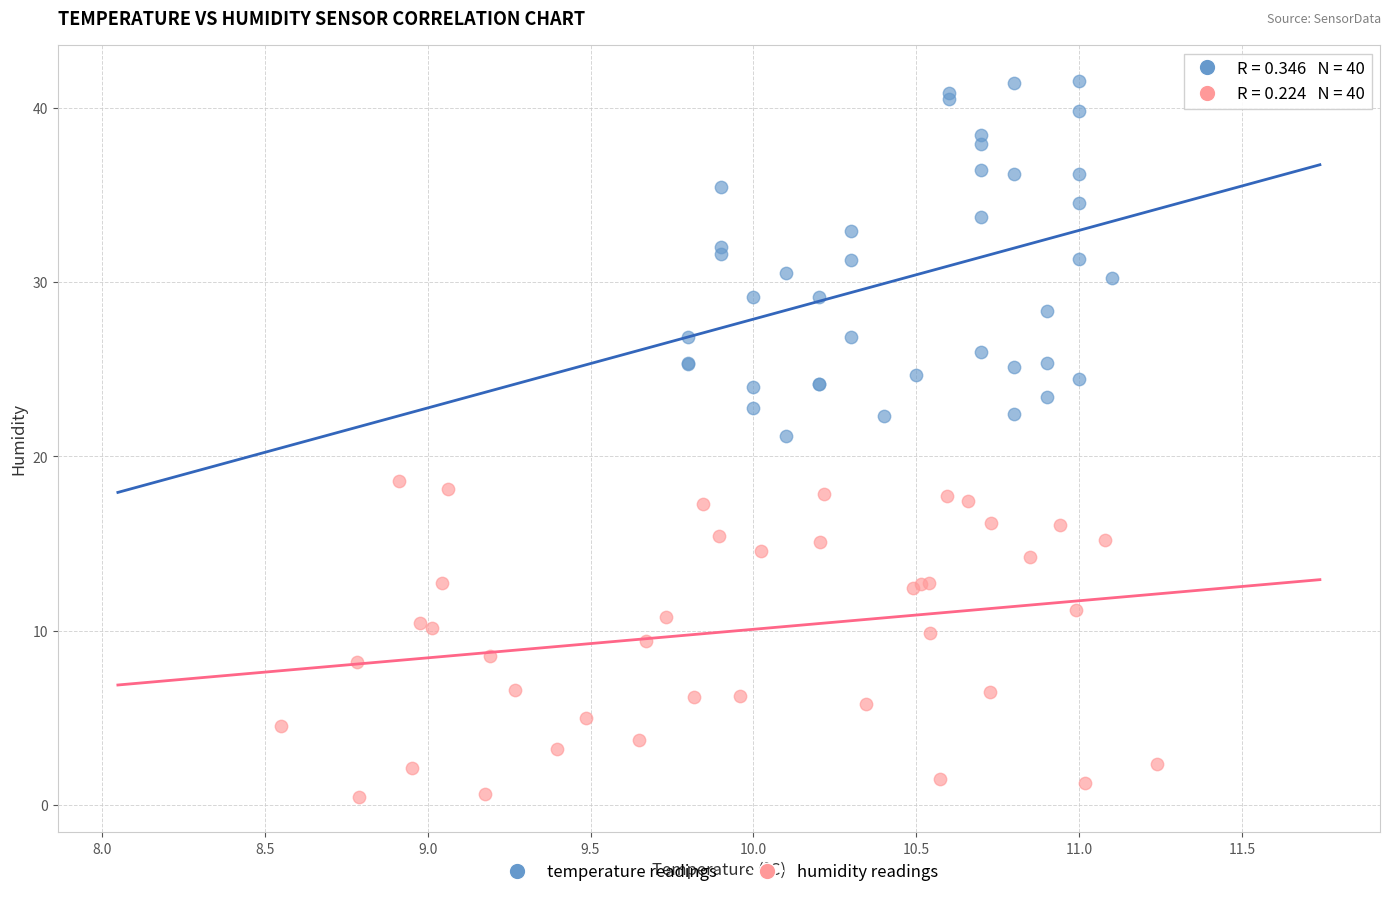

Which series reaches the maximum Y coordinate?

temperature readings